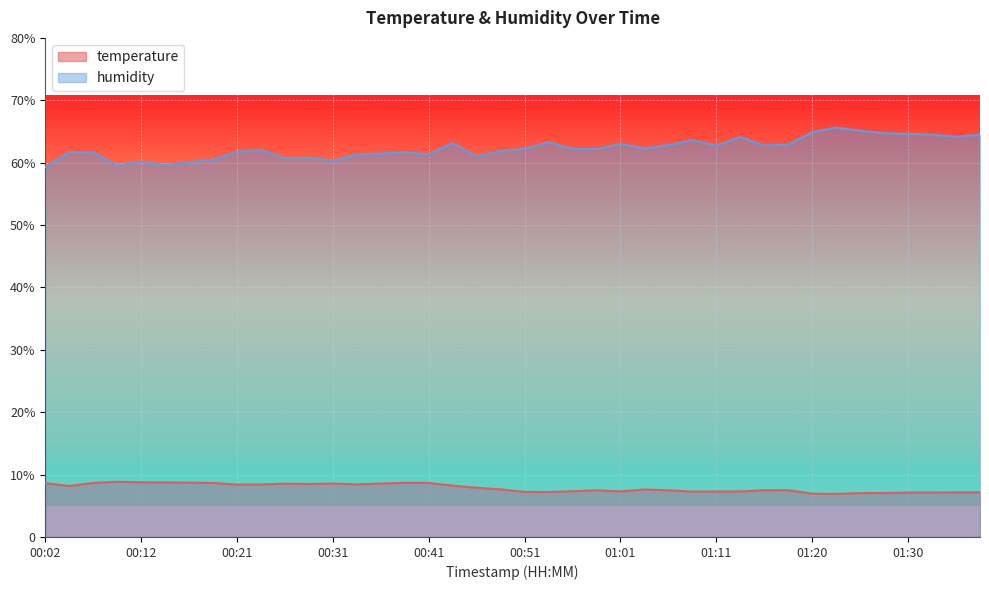

Is it true that humidity equals 26.7 at 01:30?

False